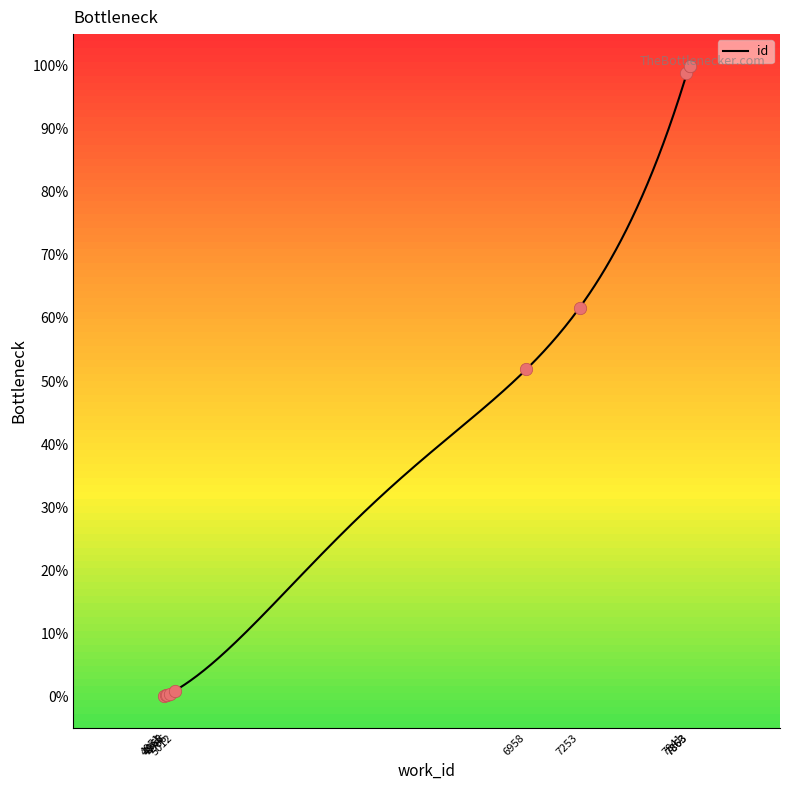

What is the change in value from 4965 to 7841?

+98.7